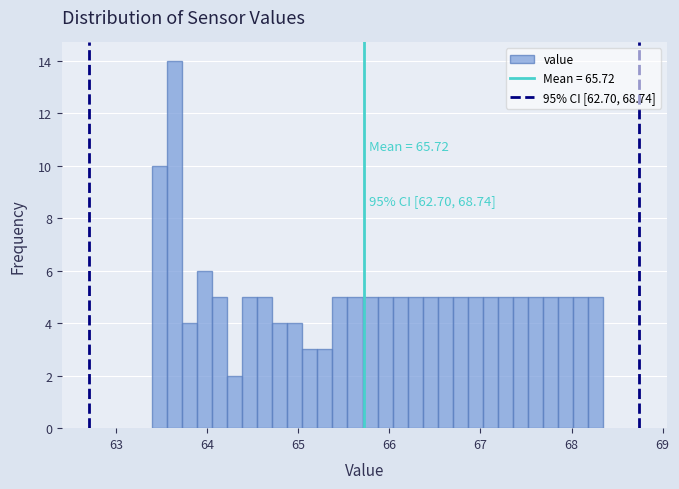

Read against the x-axis, roughly where is the centre of the tallest bar?

63.6